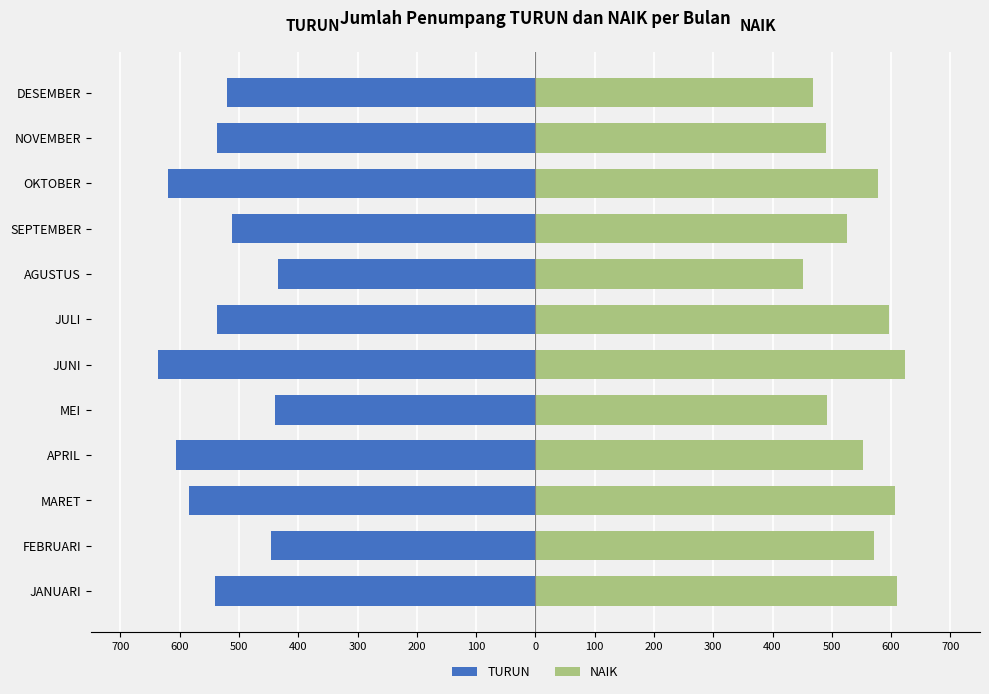

What is the sum of all NAIK values?

6566